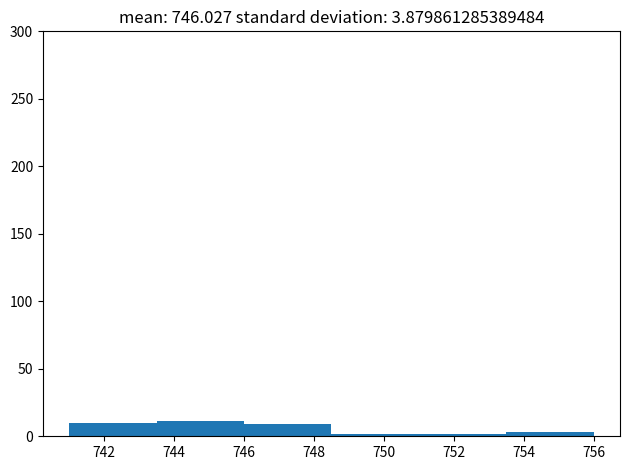

How tall is the bar that spans 743.5 to 746.0 on the x-axis? The values are not printed on the chart, so give them approximately, as read against the axis.

10